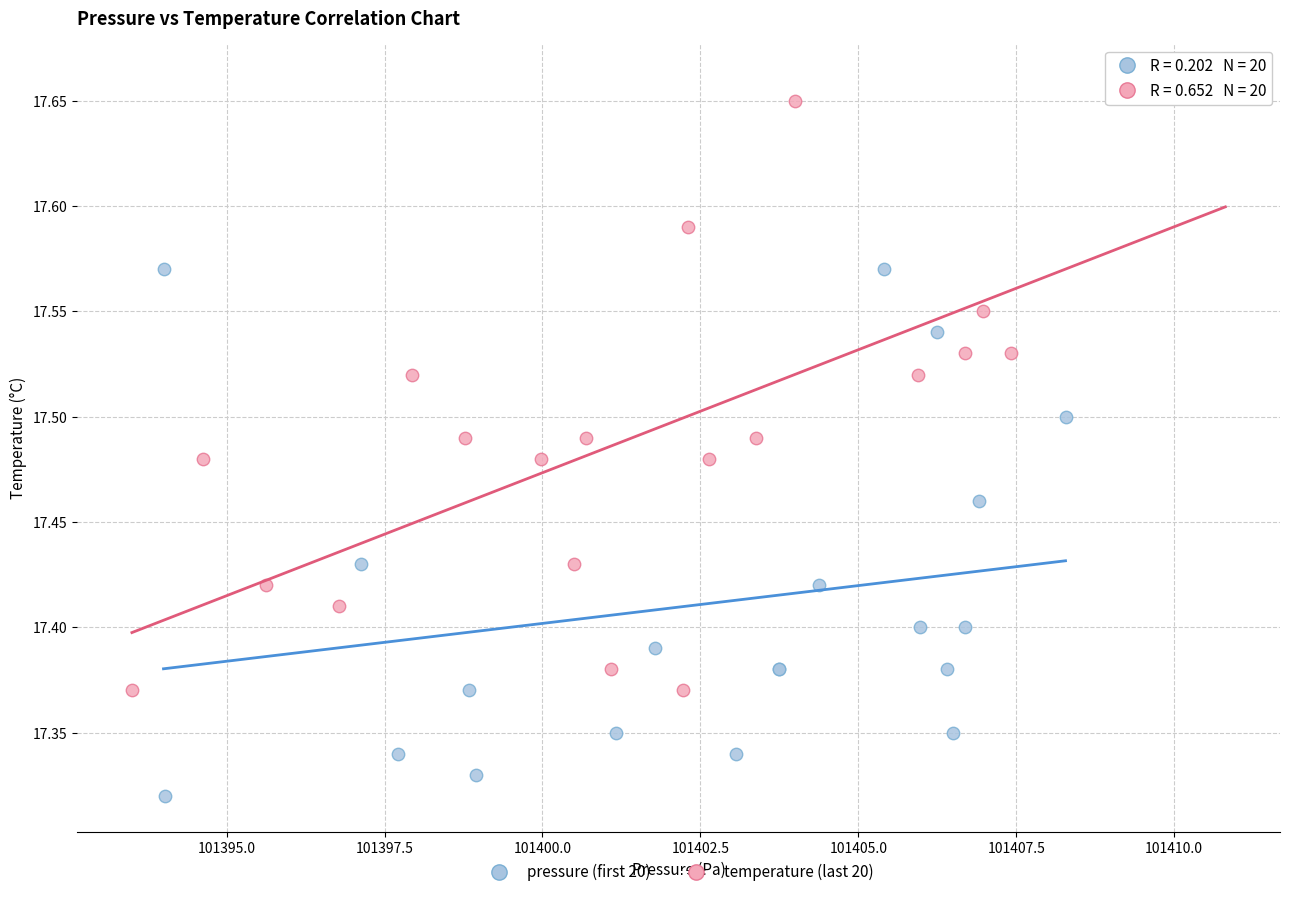

Which series reaches the maximum Y coordinate?

temperature (last 20)